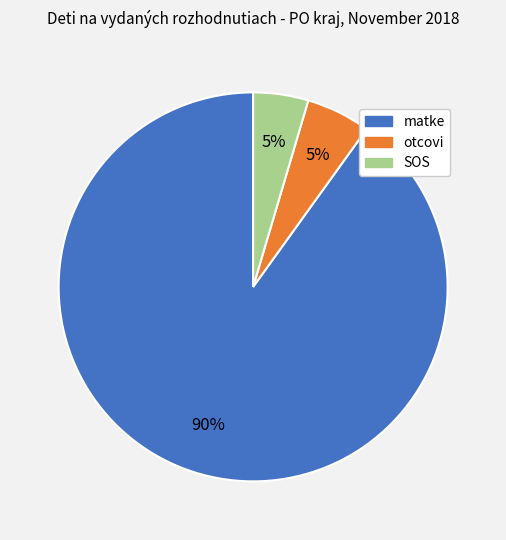

Count the number of slices in the pie.

3